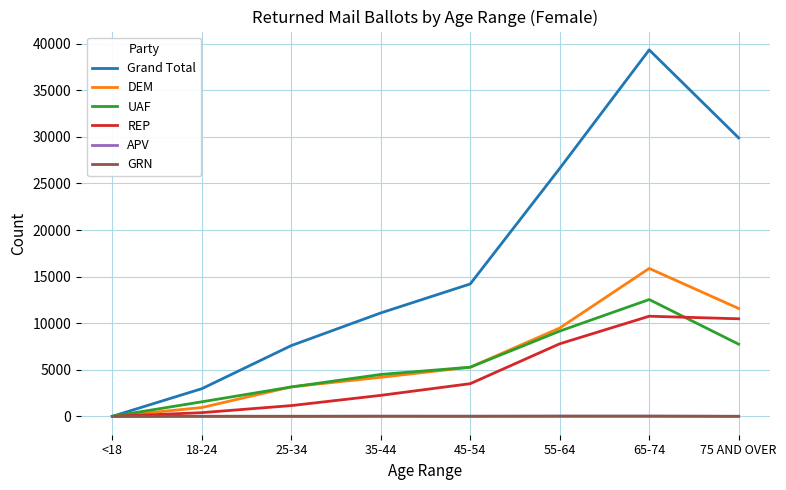

At which label is REP closest to 5375?

45-54